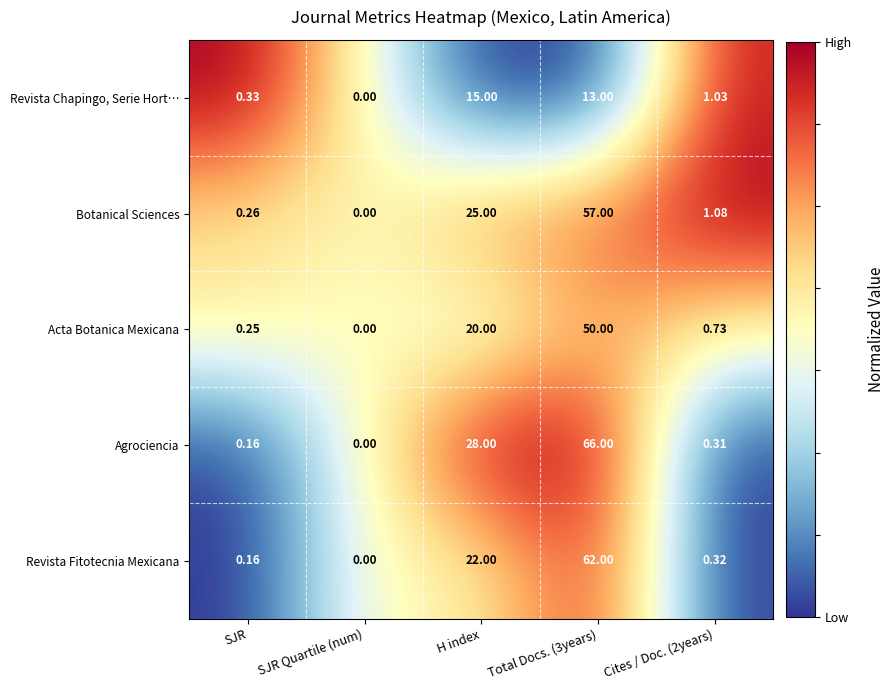

Which category has the lowest value across all series?

SJR Quartile (num)